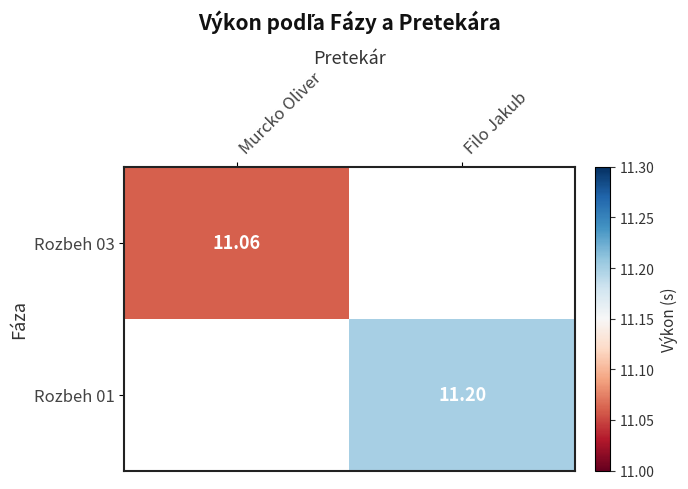

Rank the categories by Rozbeh 01 value from highest to lowest.

Murcko Oliver, Filo Jakub